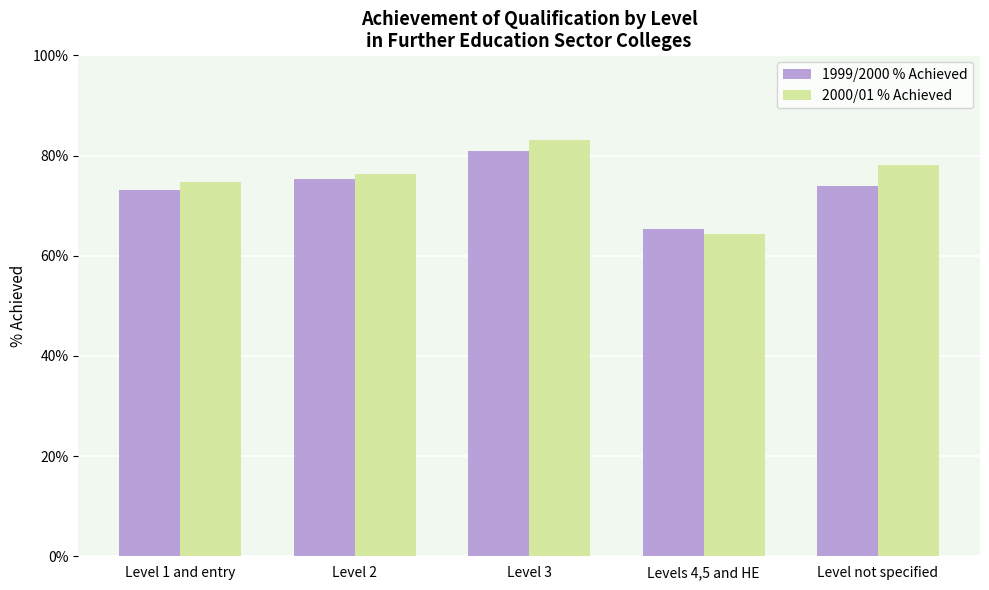

Does the chart contain stacked bars?

No